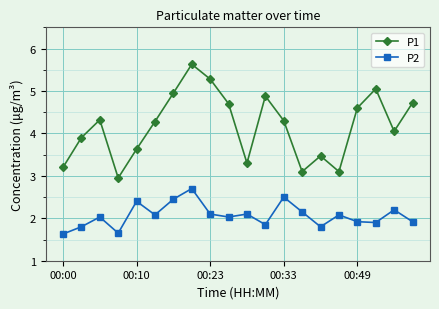

How many lines are shown in the chart?

2